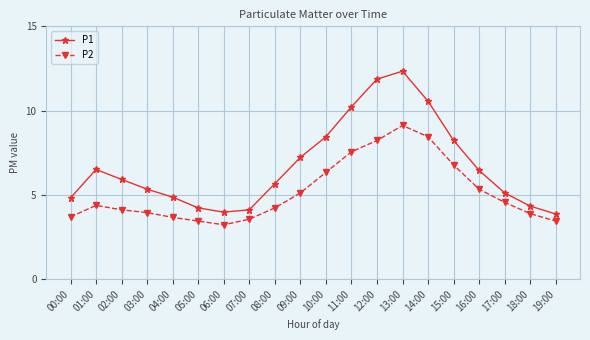

What is the spread (max minus min) of values at 11:00?

2.7